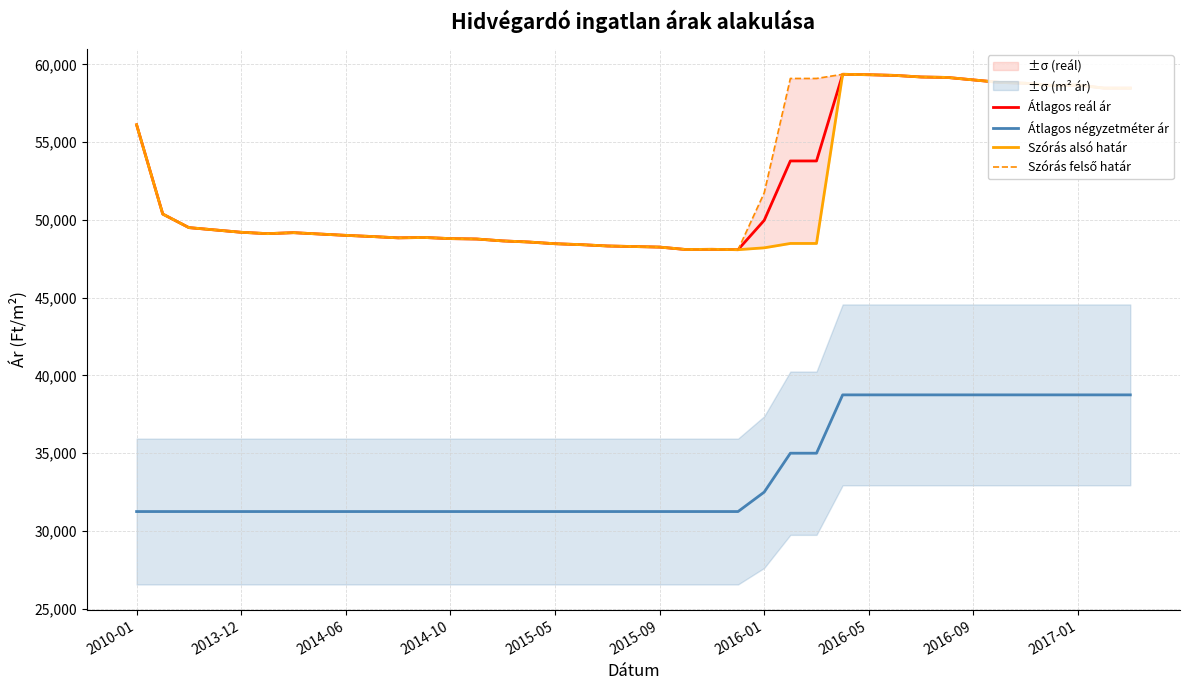

What is the difference between the Átlagos reál ár values at 33 and 14?

10190